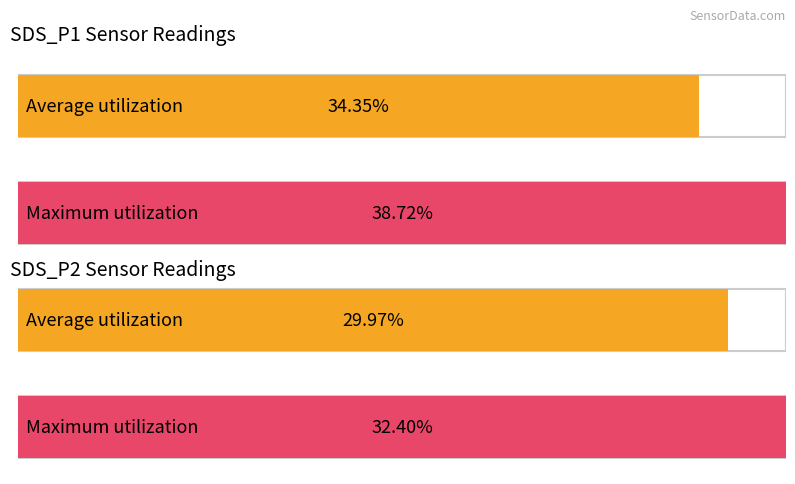

Is it true that SDS_P2 equals 12.6 at 00:17?

False